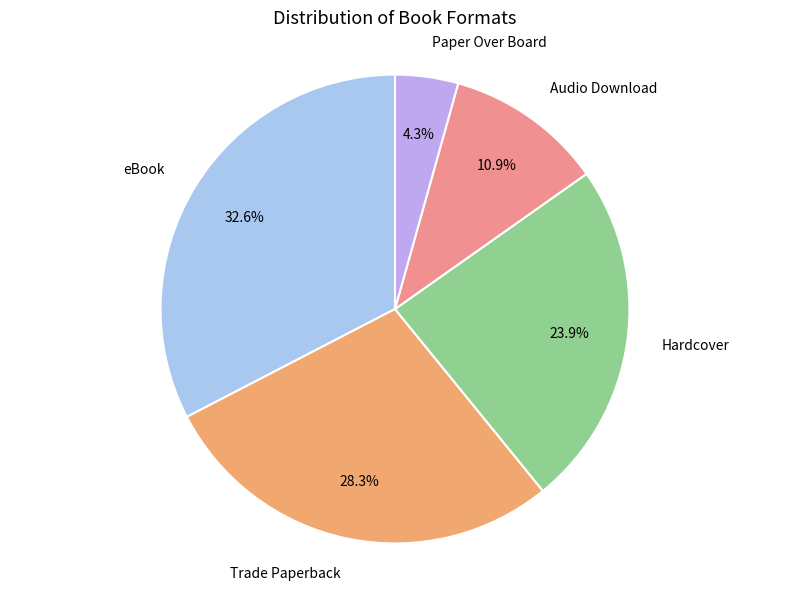

Is there any slice that represents more than half of the pie?

No